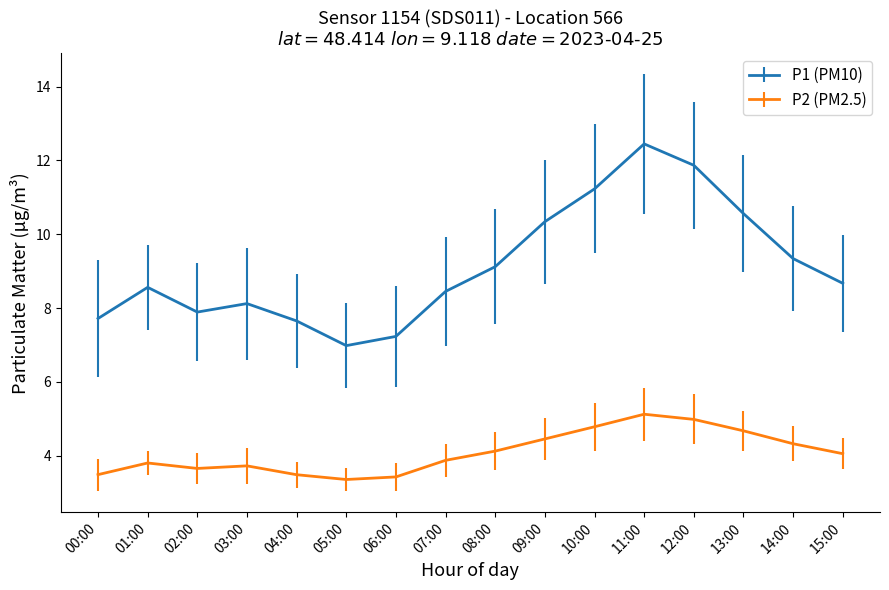

Which series has the largest range (max minus min)?

P1 (PM10)